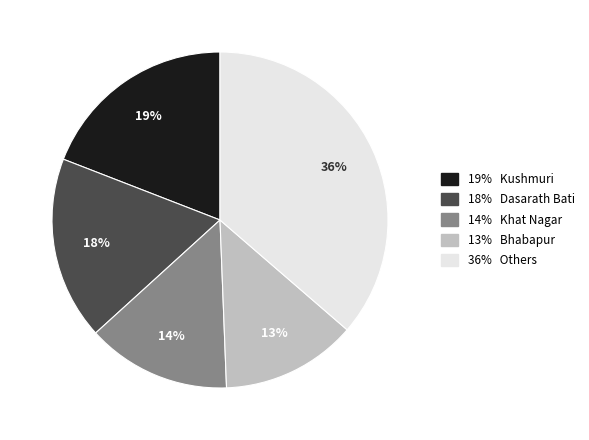

To the nearest percent, what is the difference between the largest and smallest slice percentages?

23%